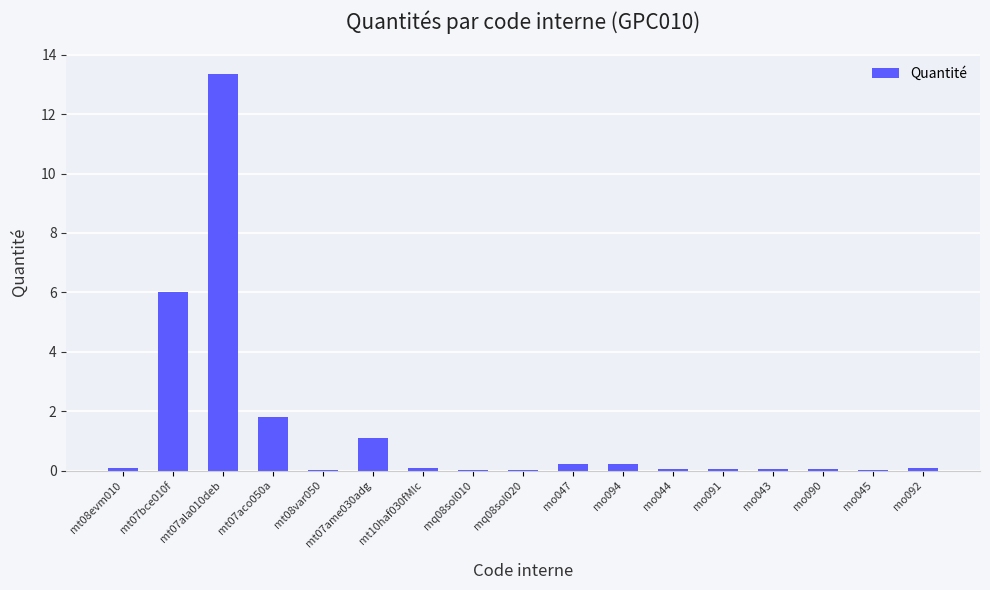

What is the greatest value displayed?

13.4